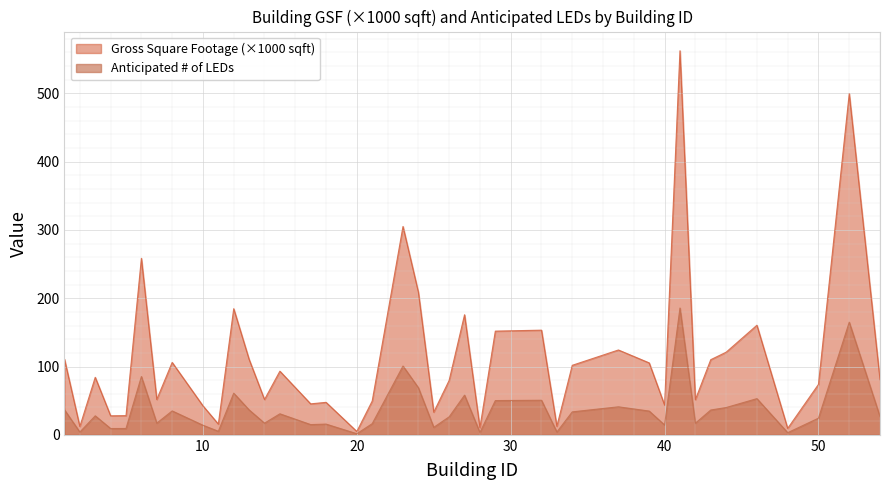

The value of Anticipated # of LEDs at 8 is 9.1. True or false?

False